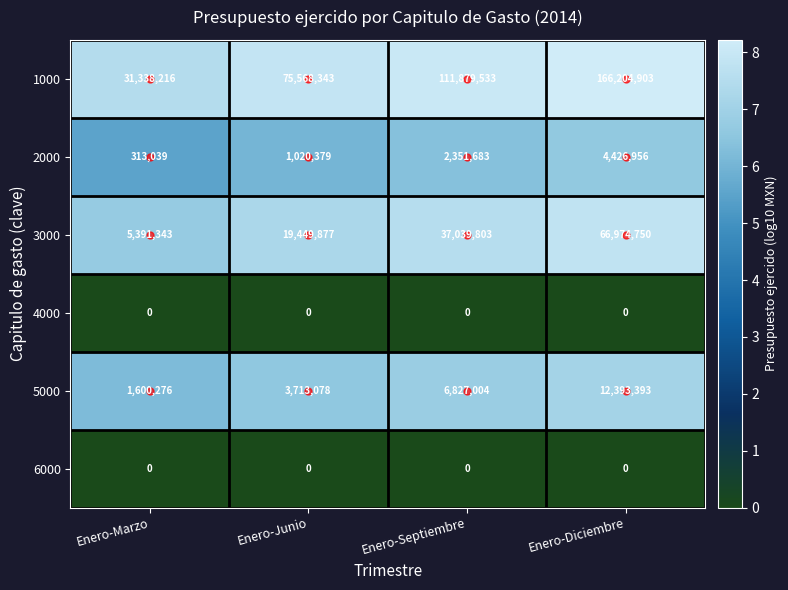

How many data points does each series have?

4